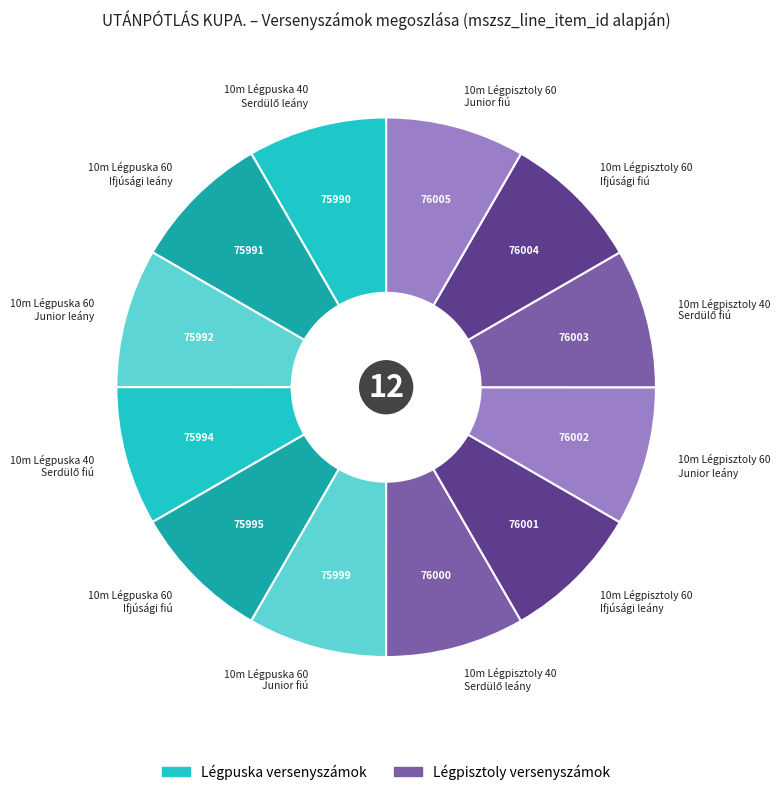

Count the number of slices in the pie.

12